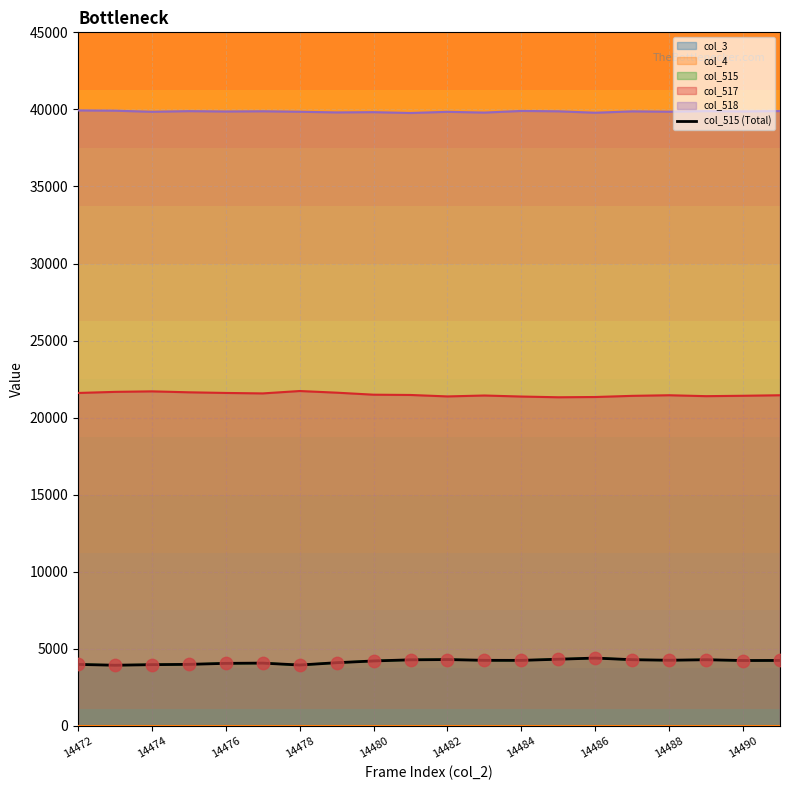

Which has a higher value, 13 or 10?

13